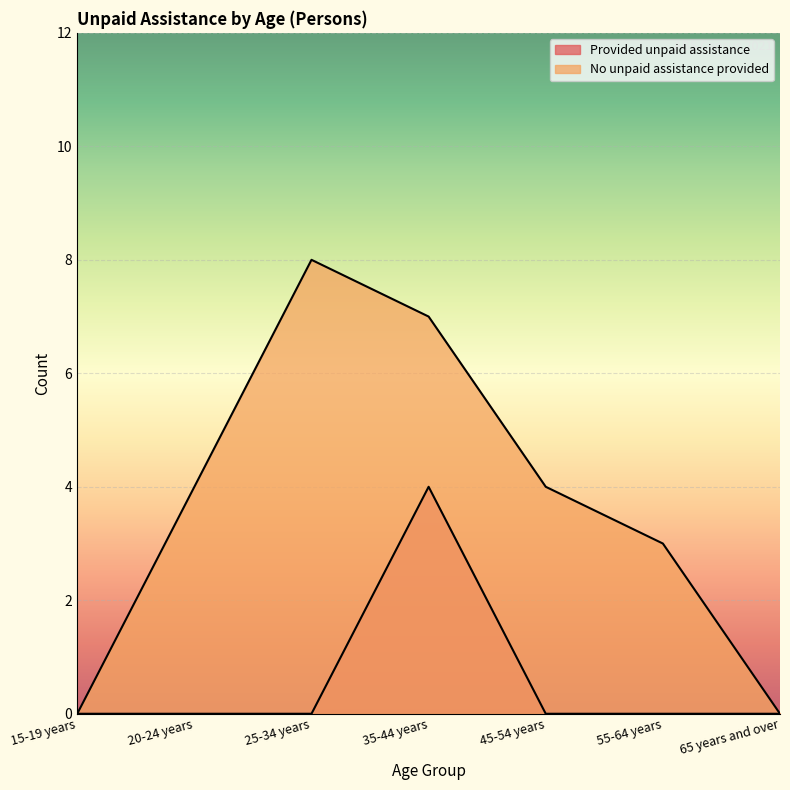

Is it true that Provided unpaid assistance equals -2 at 45-54 years?

False